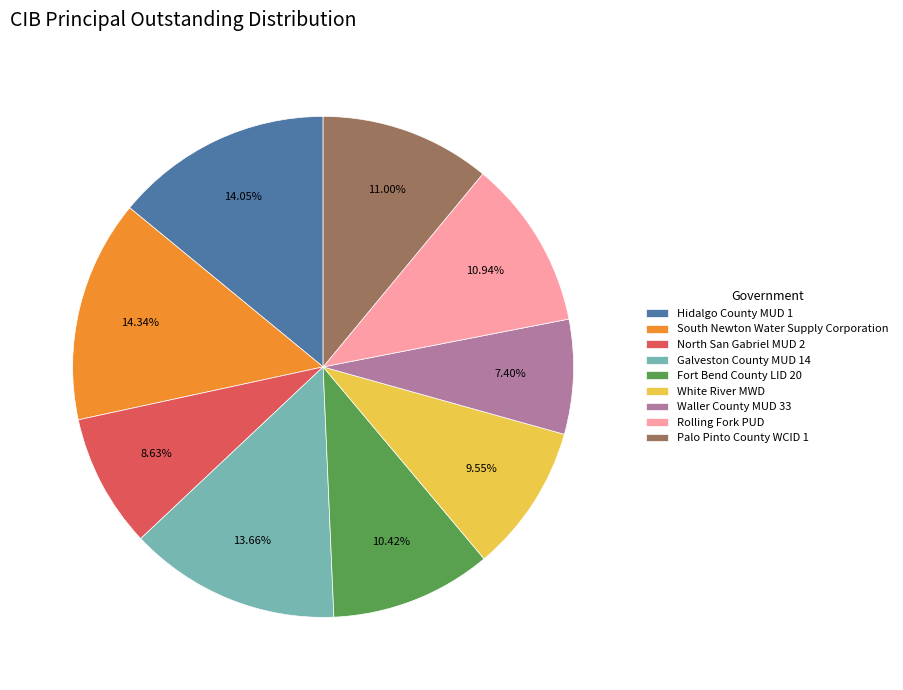

Does any single category account for the majority?

No